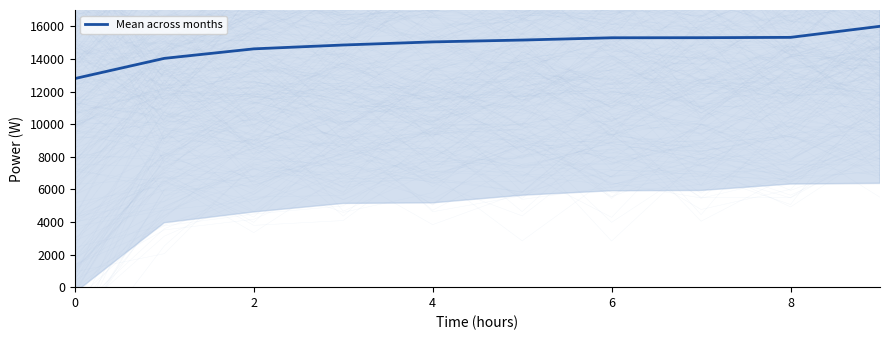

What is the smallest value displayed?

12795.3